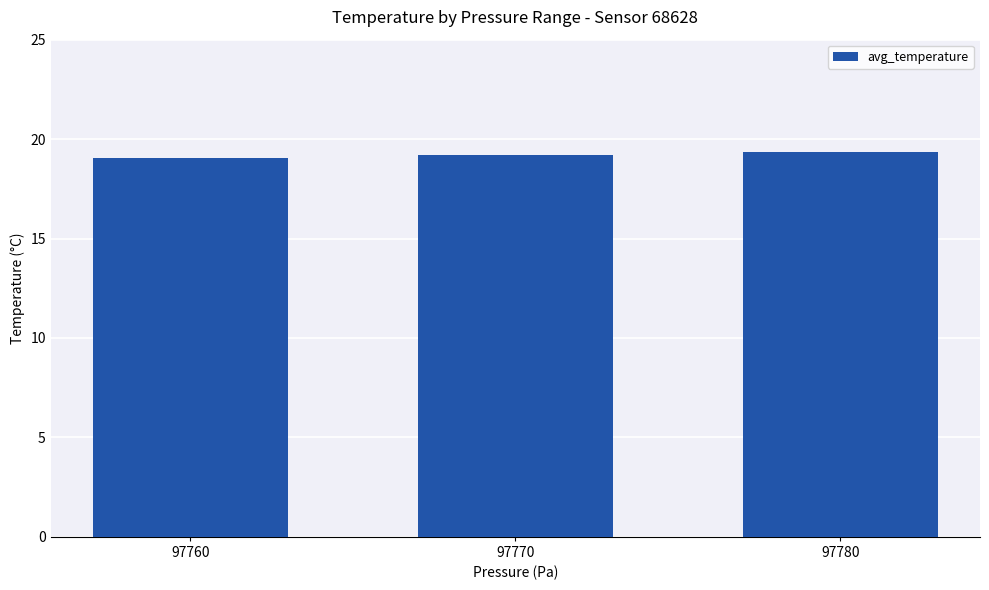

What is the average value?

19.2